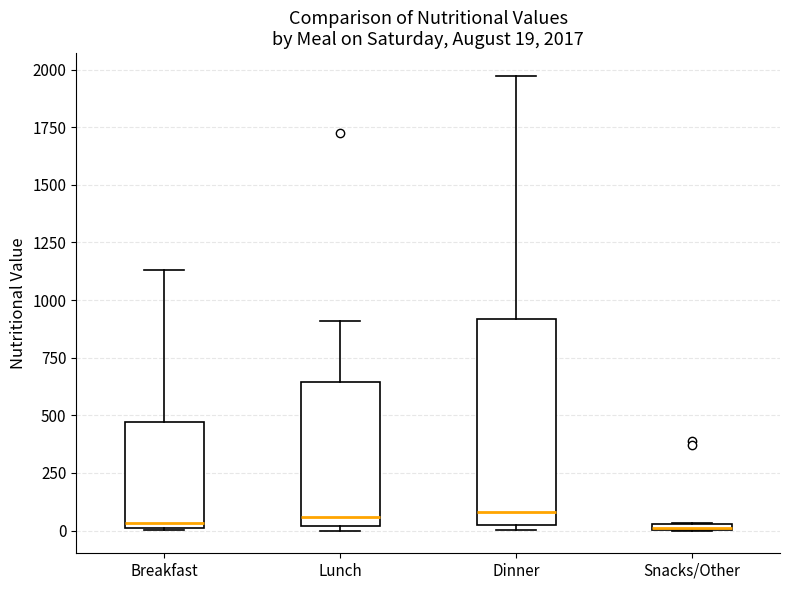

Which box is the tallest, from its lower edge to its upper edge?

Dinner